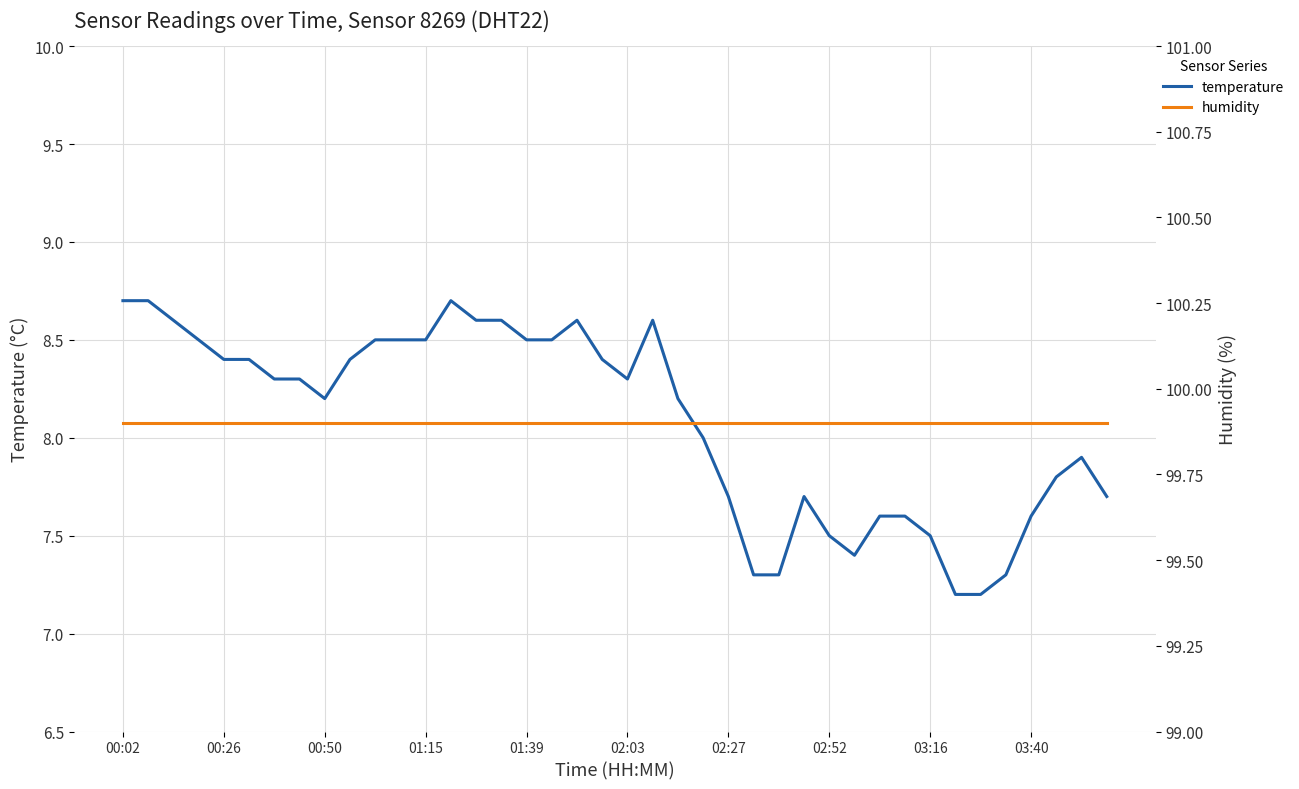

True or false: humidity and temperature cross at least once.

False